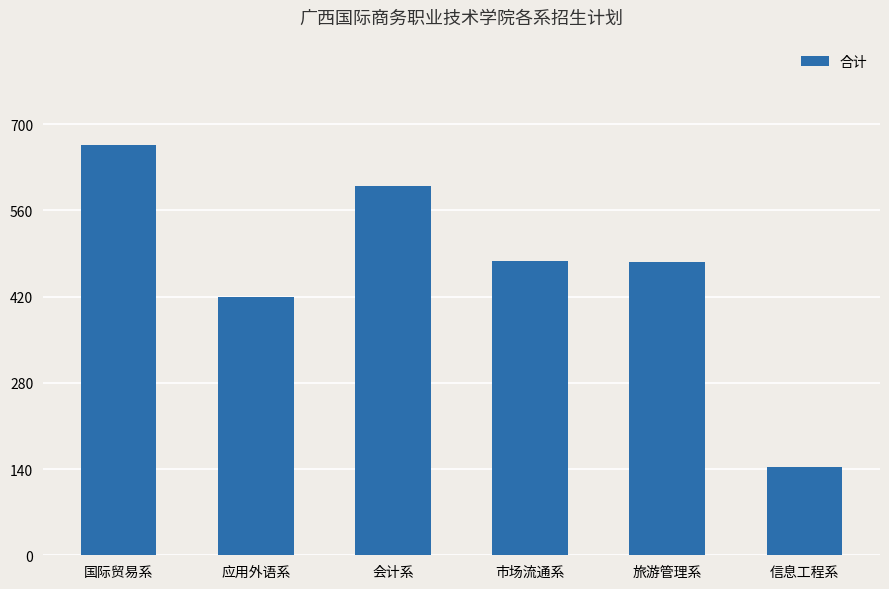

What is the change in value from 应用外语系 to 信息工程系?

-276